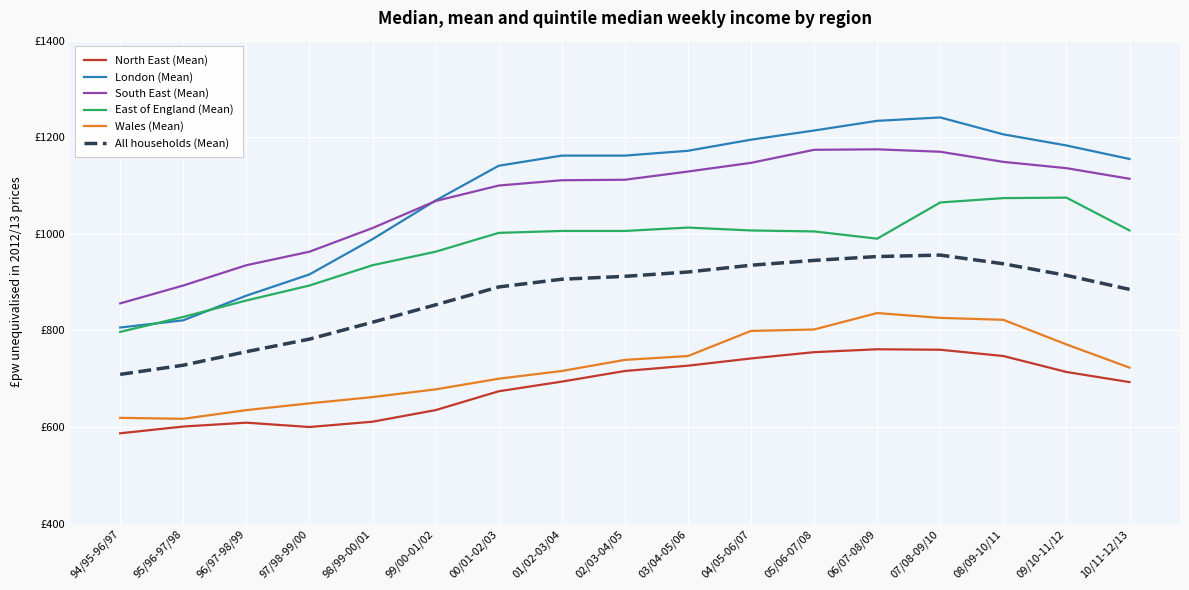

Is this an area chart (filled region under the line)?

No